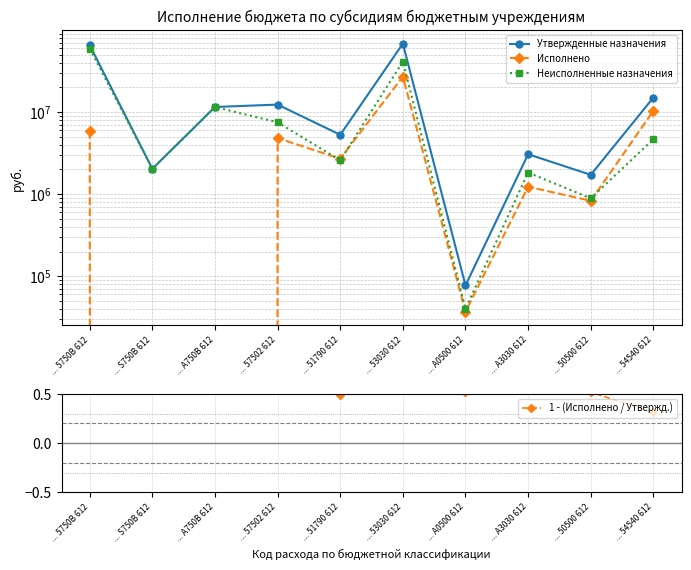

Which series changed the most between ... А750В 612 and ... 51790 612?

Неисполненные назначения